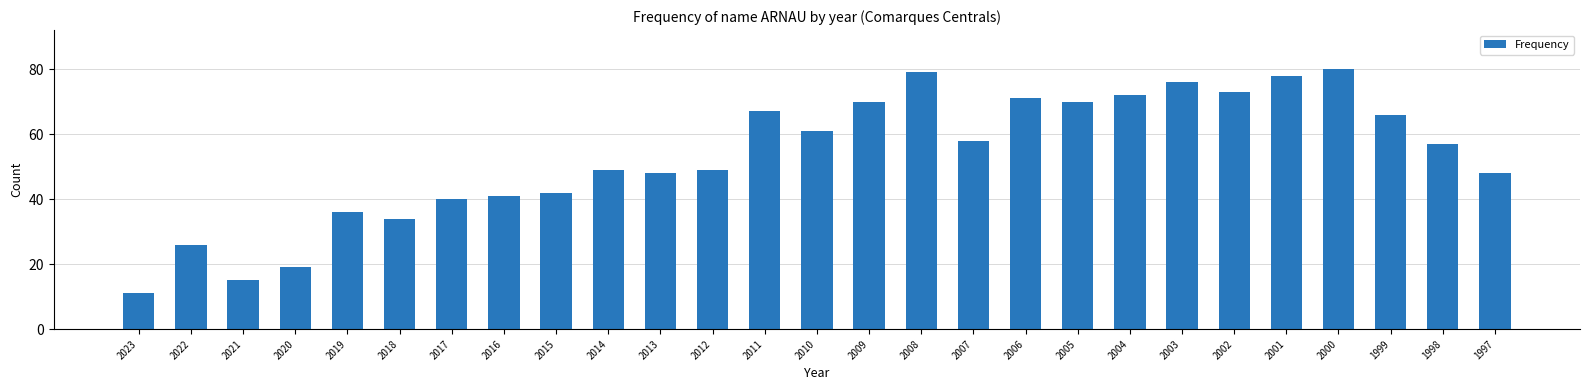

Between 2006 and 2018, which is larger?

2006